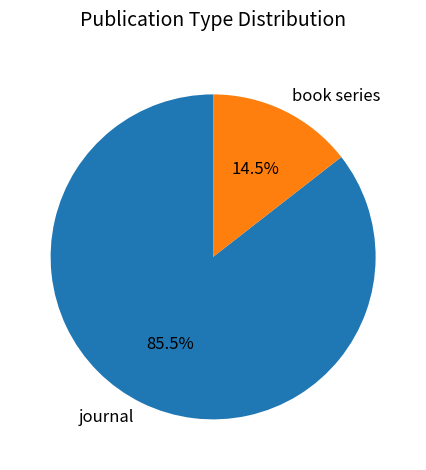

What is the ratio of the value at journal to the value at book series?

5.9